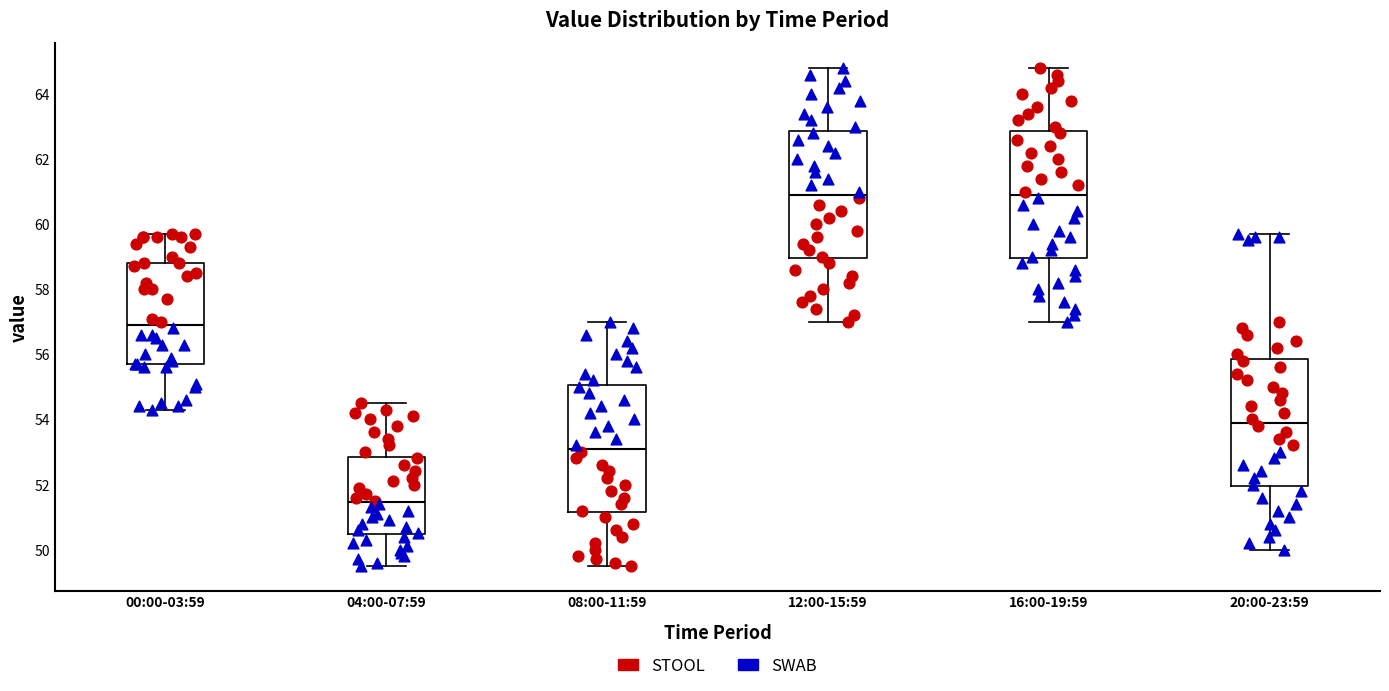

Where does the median line of the box for 20:00-23:59 sit on the y-axis? The values are not printed on the chart, so give them approximately, as read against the axis.

54.0